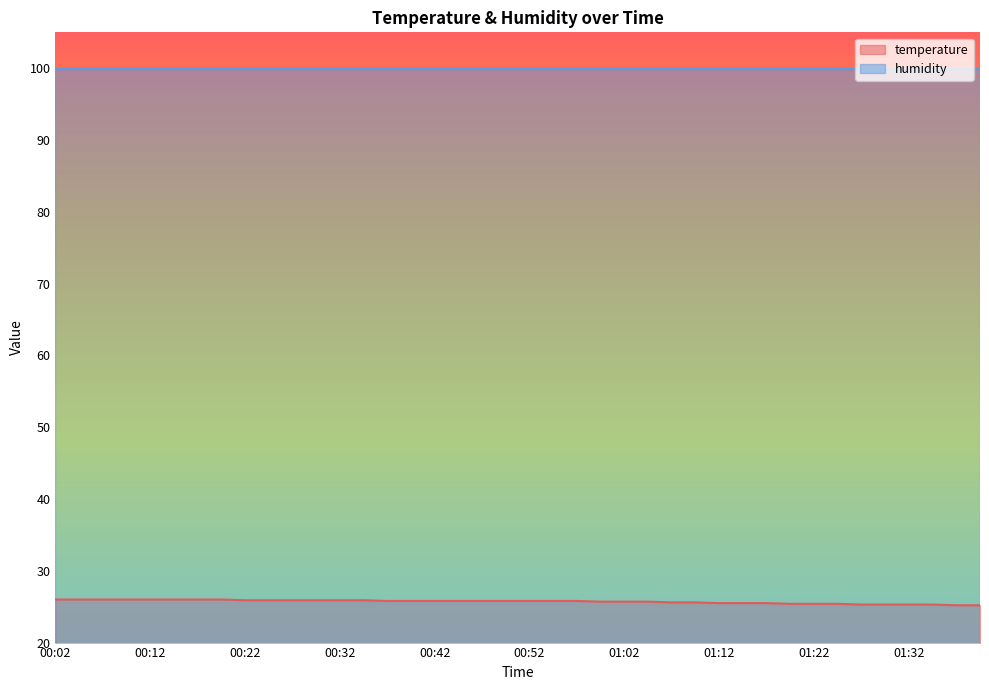

Is it true that the value at 00:14 is 39.4?

False